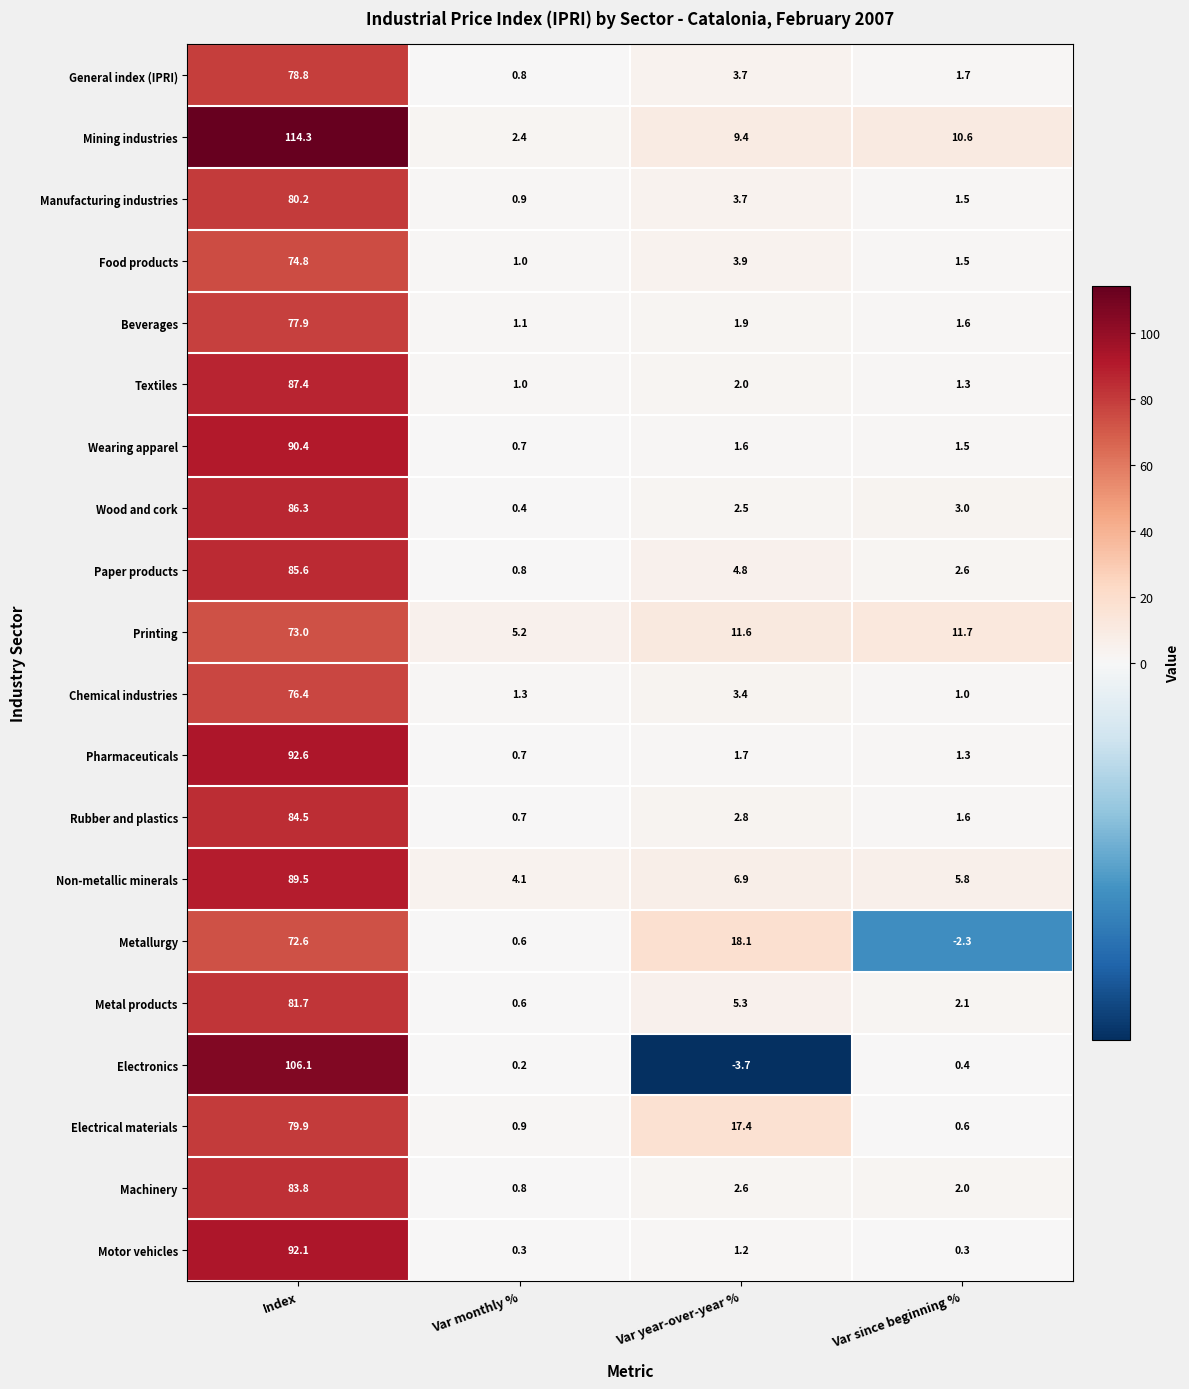

True or false: General index (IPRI) has a value of 3.7 at Var year-over-year %.

True